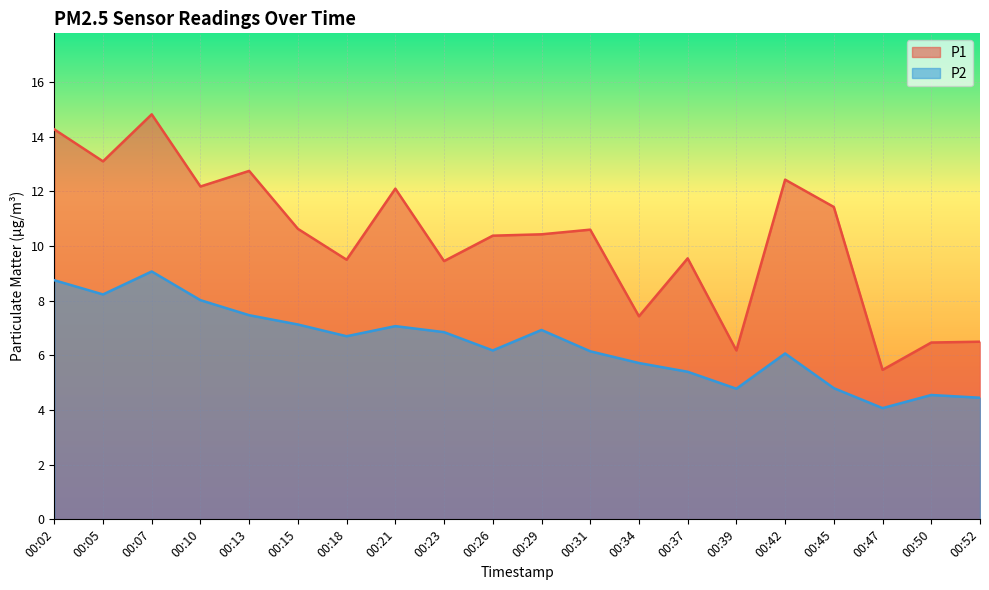

Which label corresponds to the smallest value in the chart?

00:47